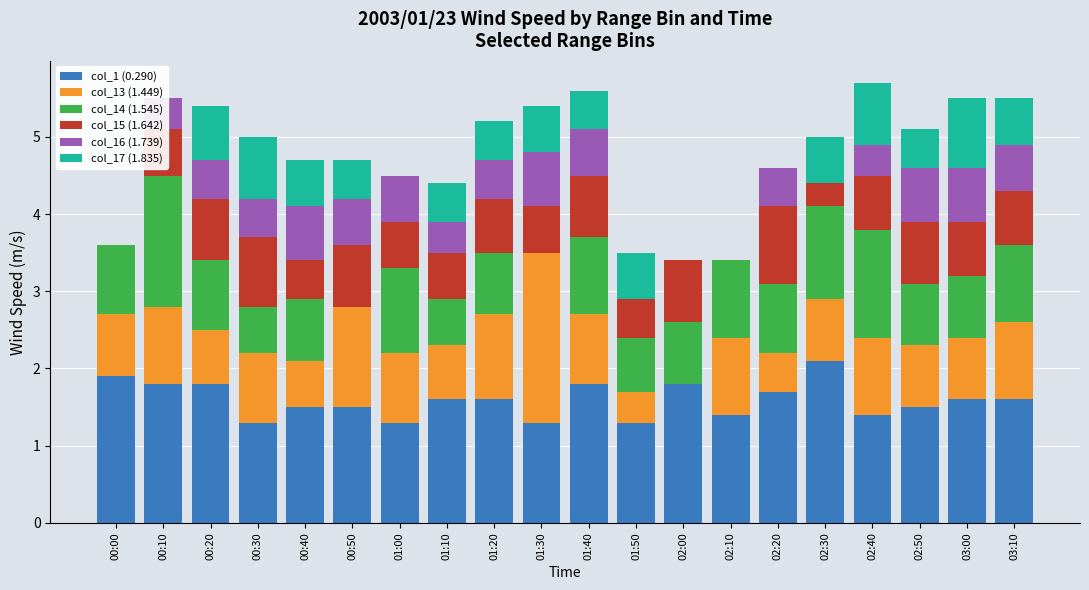

Reading right to left, what are all the values shown in this chart?

col_1 (0.290): 03:10=1.6	03:00=1.6	02:50=1.5	02:40=1.4	02:30=2.1	02:20=1.7	02:10=1.4	02:00=1.8	01:50=1.3	01:40=1.8	01:30=1.3	01:20=1.6	01:10=1.6	01:00=1.3	00:50=1.5	00:40=1.5	00:30=1.3	00:20=1.8	00:10=1.8	00:00=1.9
col_13 (1.449): 03:10=1.0	03:00=0.8	02:50=0.8	02:40=1.0	02:30=0.8	02:20=0.5	02:10=1.0	02:00=0.0	01:50=0.4	01:40=0.9	01:30=2.2	01:20=1.1	01:10=0.7	01:00=0.9	00:50=1.3	00:40=0.6	00:30=0.9	00:20=0.7	00:10=1.0	00:00=0.8
col_14 (1.545): 03:10=1.0	03:00=0.8	02:50=0.8	02:40=1.4	02:30=1.2	02:20=0.9	02:10=1.0	02:00=0.8	01:50=0.7	01:40=1.0	01:30=0.0	01:20=0.8	01:10=0.6	01:00=1.1	00:50=0.0	00:40=0.8	00:30=0.6	00:20=0.9	00:10=1.7	00:00=0.9
col_15 (1.642): 03:10=0.7	03:00=0.7	02:50=0.8	02:40=0.7	02:30=0.3	02:20=1.0	02:10=0.0	02:00=0.8	01:50=0.5	01:40=0.8	01:30=0.6	01:20=0.7	01:10=0.6	01:00=0.6	00:50=0.8	00:40=0.5	00:30=0.9	00:20=0.8	00:10=0.6	00:00=0.0
col_16 (1.739): 03:10=0.6	03:00=0.7	02:50=0.7	02:40=0.4	02:30=0.0	02:20=0.5	02:10=0.0	02:00=0.0	01:50=0.0	01:40=0.6	01:30=0.7	01:20=0.5	01:10=0.4	01:00=0.6	00:50=0.6	00:40=0.7	00:30=0.5	00:20=0.5	00:10=0.4	00:00=0.0
col_17 (1.835): 03:10=0.6	03:00=0.9	02:50=0.5	02:40=0.8	02:30=0.6	02:20=0.0	02:10=0.0	02:00=0.0	01:50=0.6	01:40=0.5	01:30=0.6	01:20=0.5	01:10=0.5	01:00=0.0	00:50=0.5	00:40=0.6	00:30=0.8	00:20=0.7	00:10=0.0	00:00=0.0